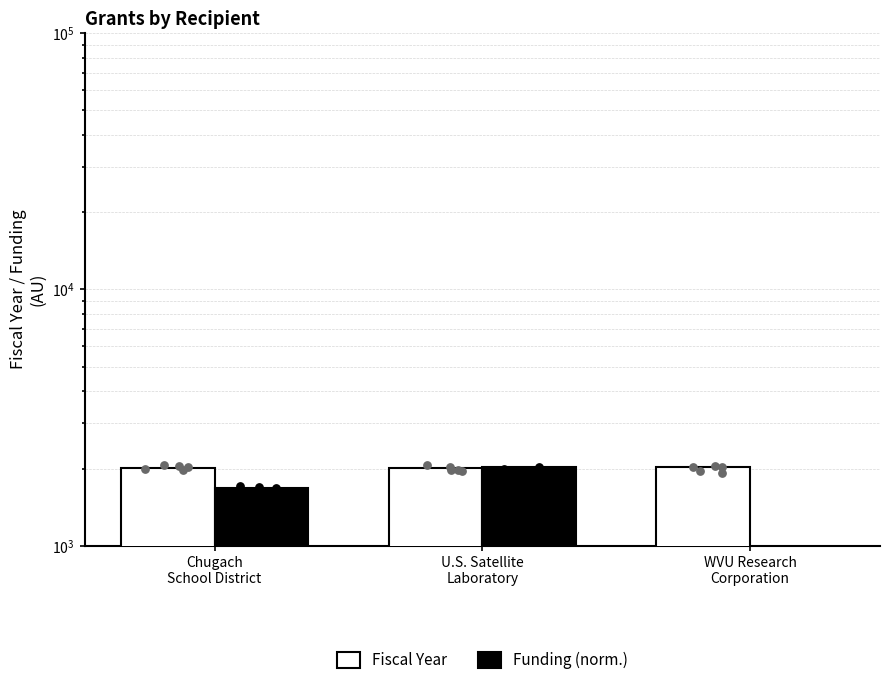

Which series contains the highest Y value?

Fiscal Year